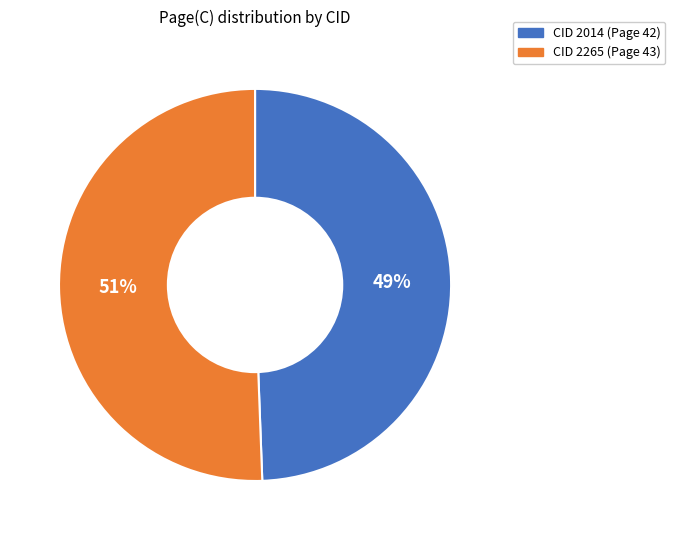

Does any single category account for the majority?

Yes